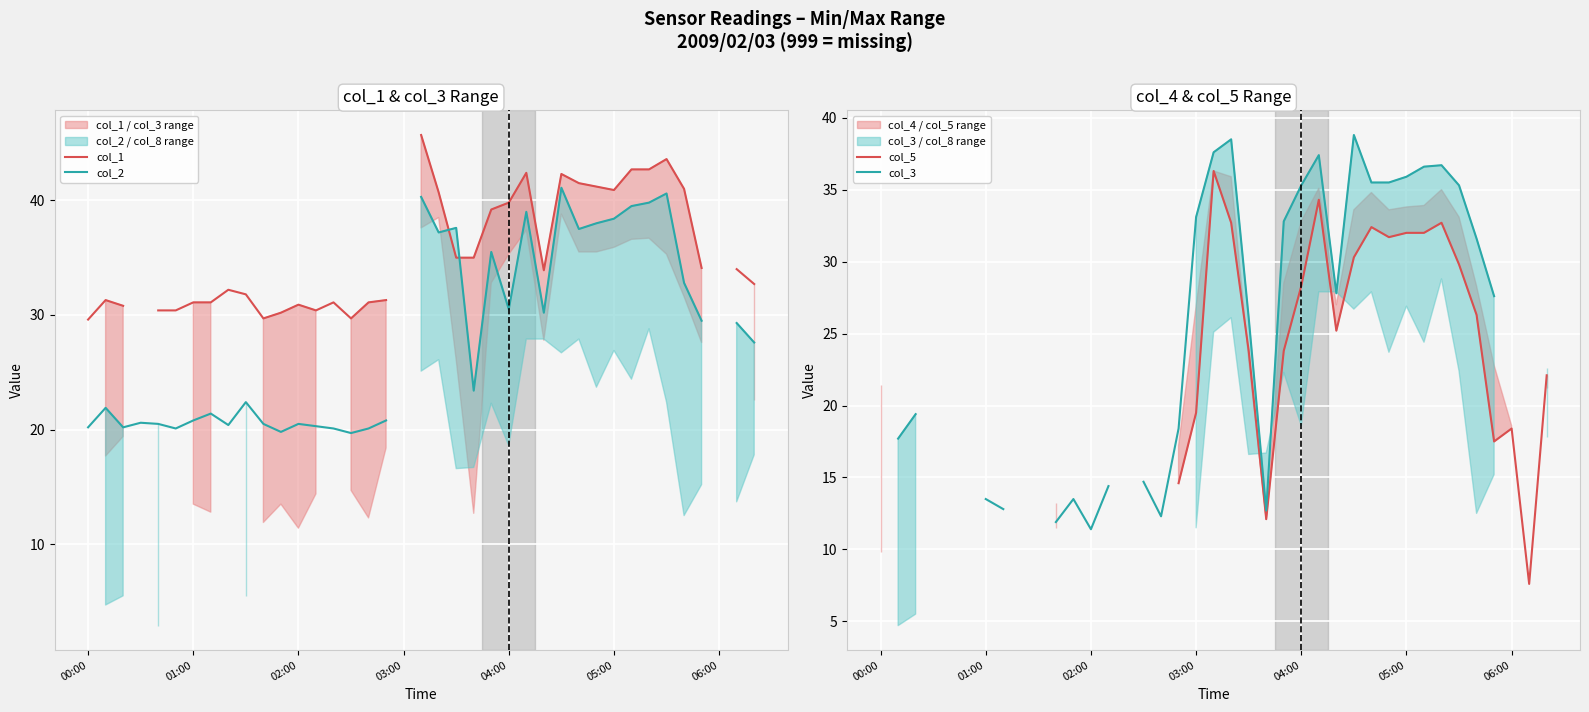

Does the chart have visible grid lines?

Yes